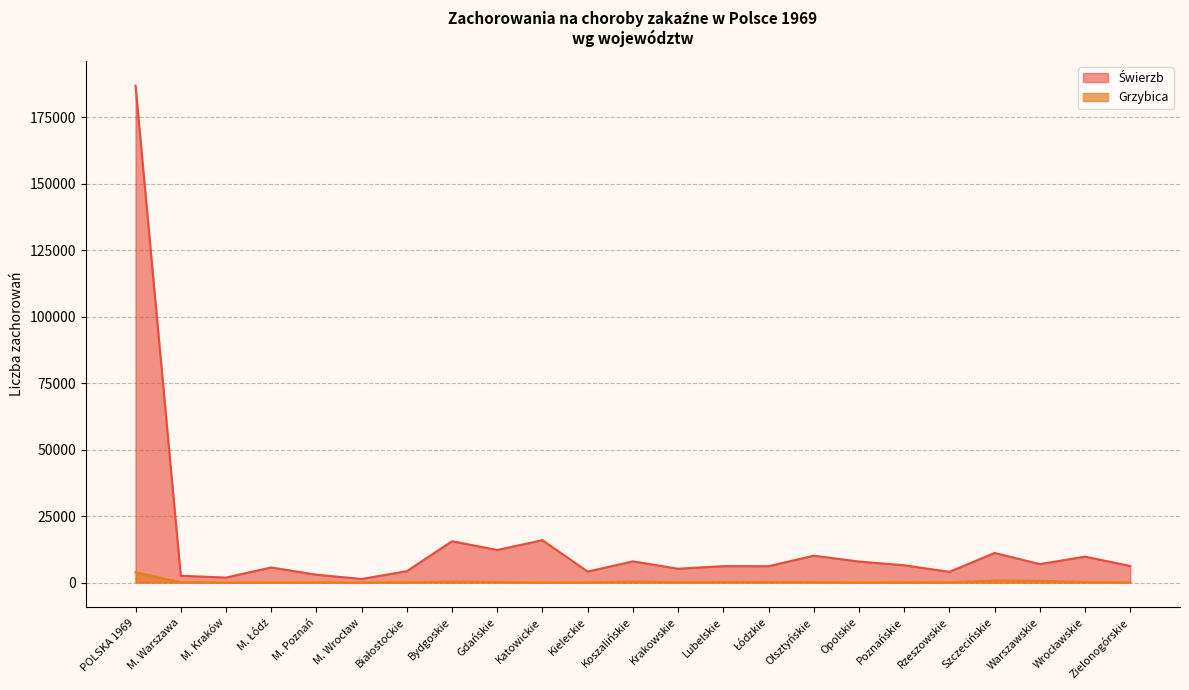

What is the approximate value of Świerzb at Kieleckie?

4131